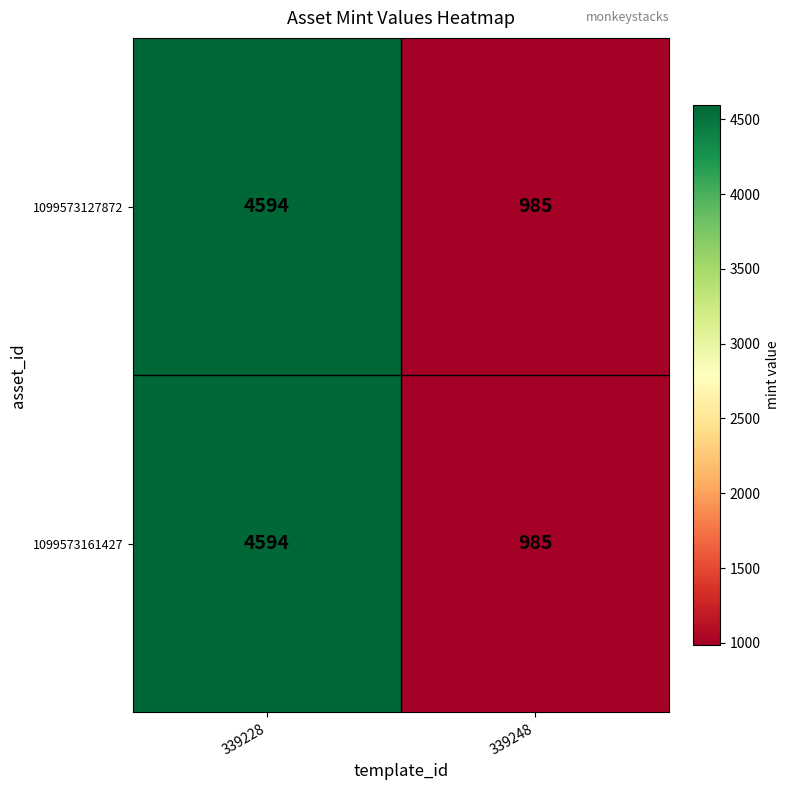

At which category does the chart reach its minimum across all series?

339248